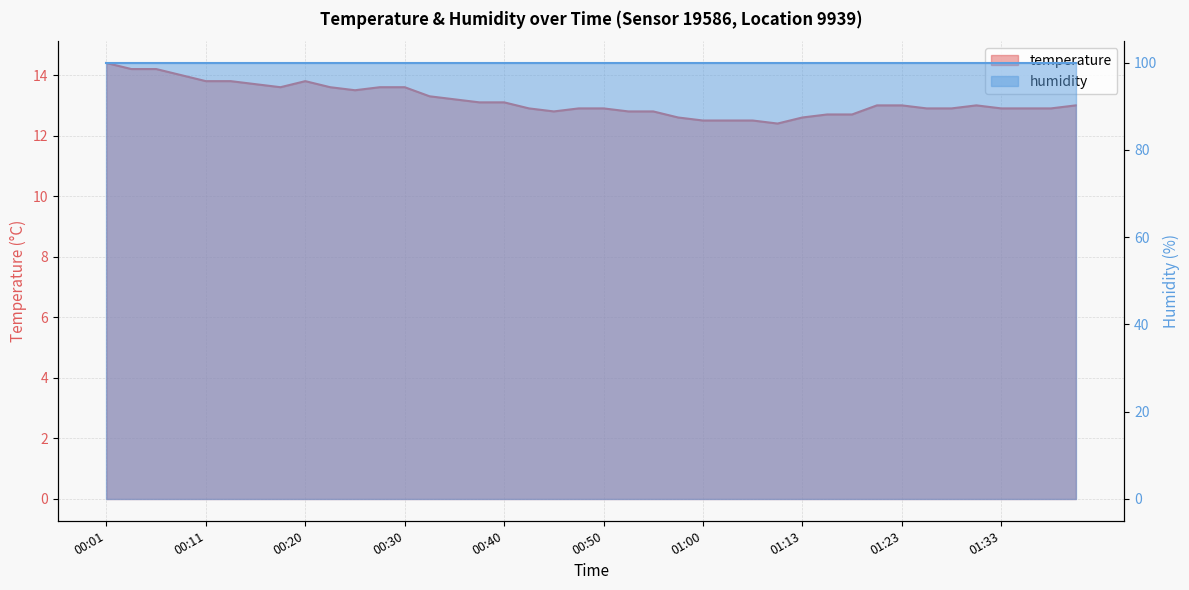

Reading right to left, extract all data points from this chart.

13.0	12.9	12.9	12.9	13.0	12.9	12.9	13.0	13.0	12.7	12.7	12.6	12.4	12.5	12.5	12.5	12.6	12.8	12.8	12.9	12.9	12.8	12.9	13.1	13.1	13.2	13.3	13.6	13.6	13.5	13.6	13.8	13.6	13.7	13.8	13.8	14.0	14.2	14.2	14.4